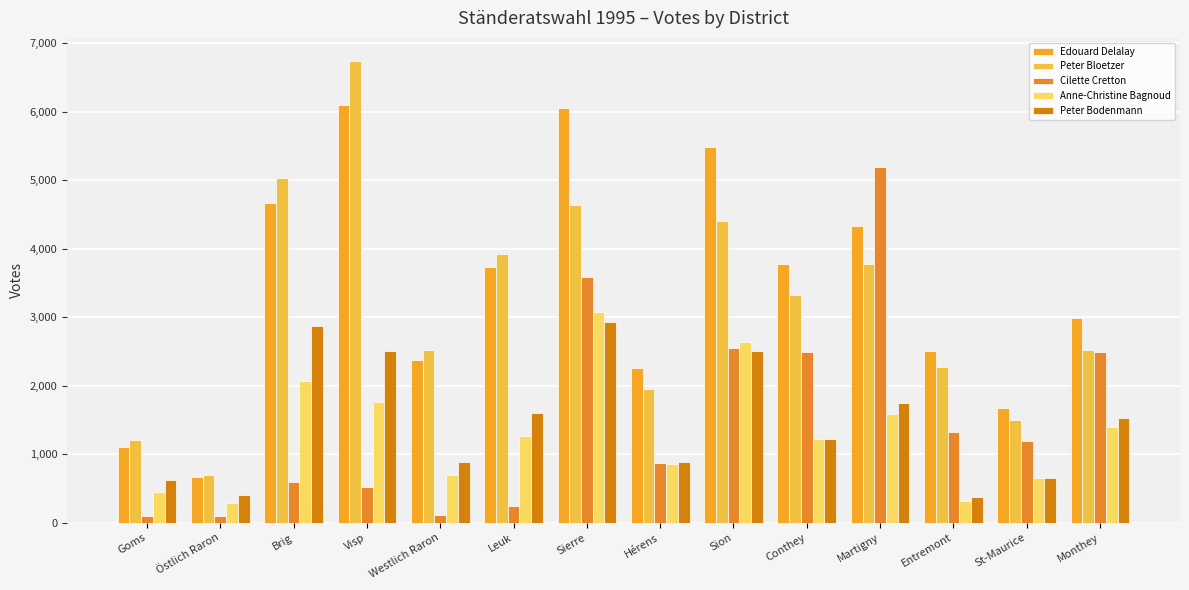

Which series has the widest spread of values?

Peter Bloetzer